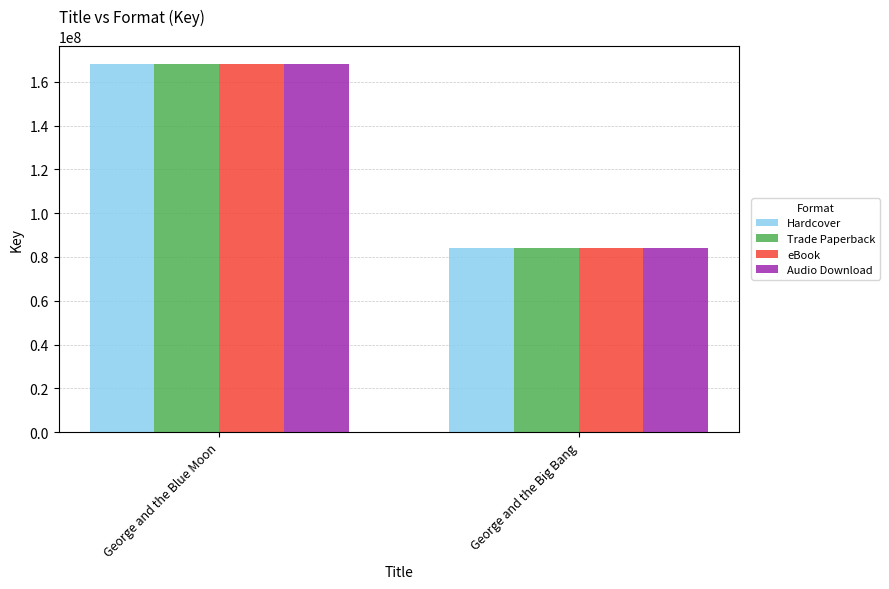

How many bars are there in each group?

4